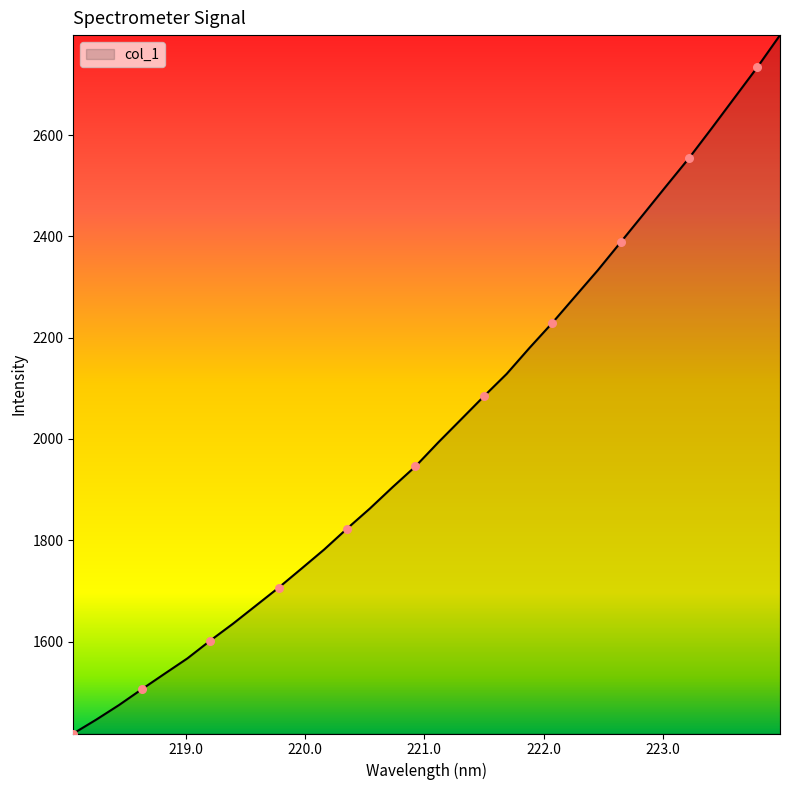

What is the difference between the maximum and minimum values?

1379.1